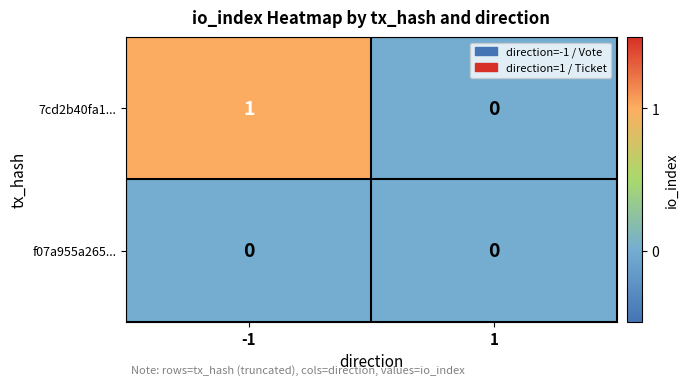

At which category is the sum across all series the highest?

-1